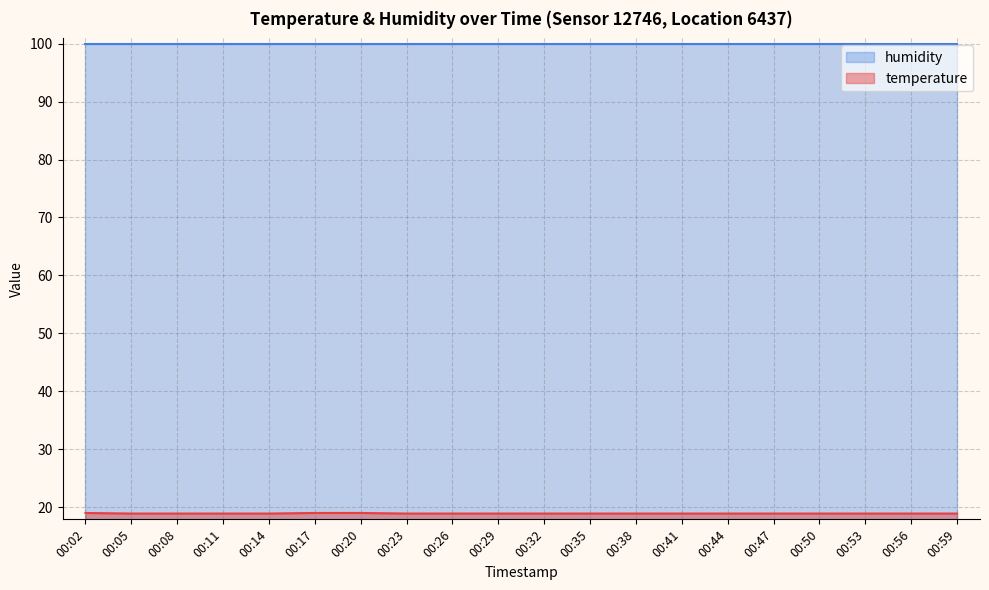

The chart shows a value of 27.3 at 00:44. True or false?

False